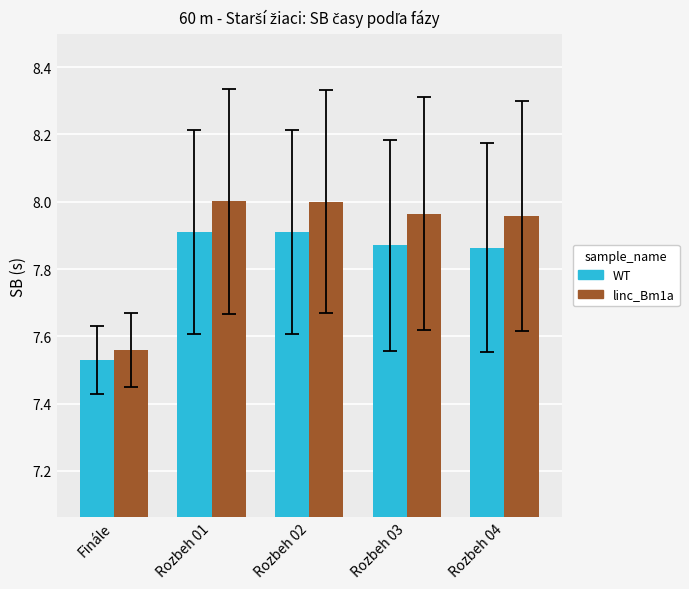

Which label corresponds to the smallest value in the chart?

Finále